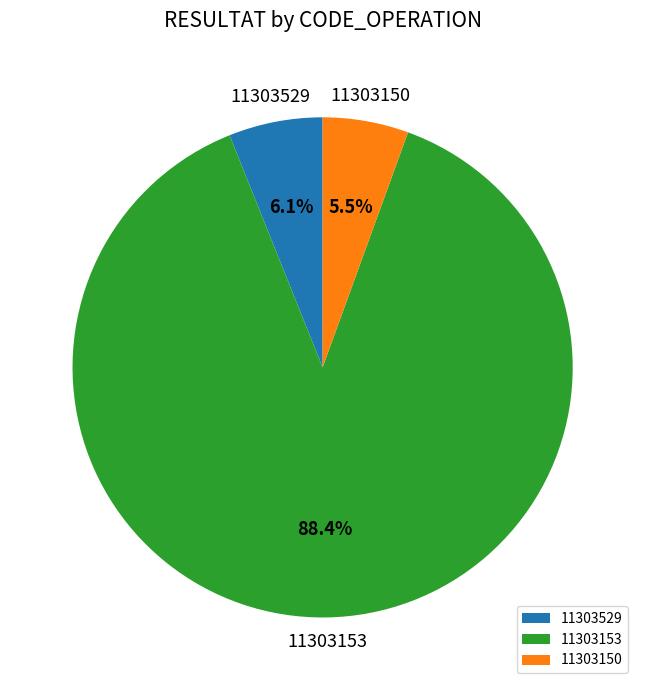

To the nearest percent, what portion does 11303153 represent?

88%